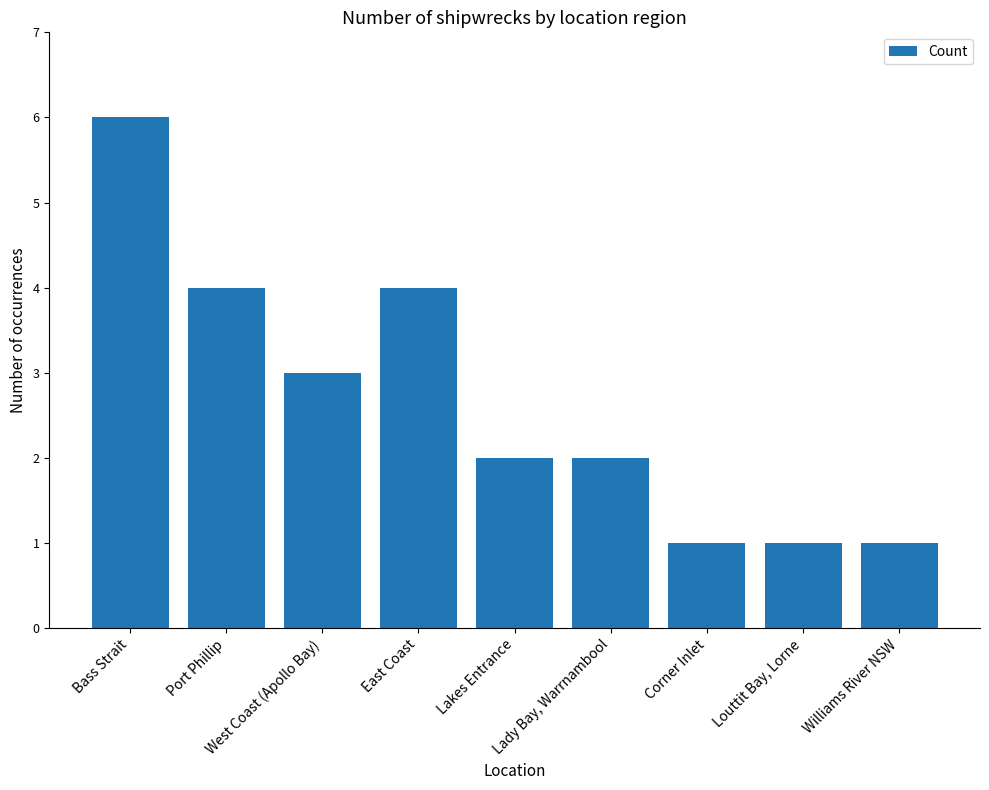

Reading left to right, extract all data points from this chart.

6	4	3	4	2	2	1	1	1